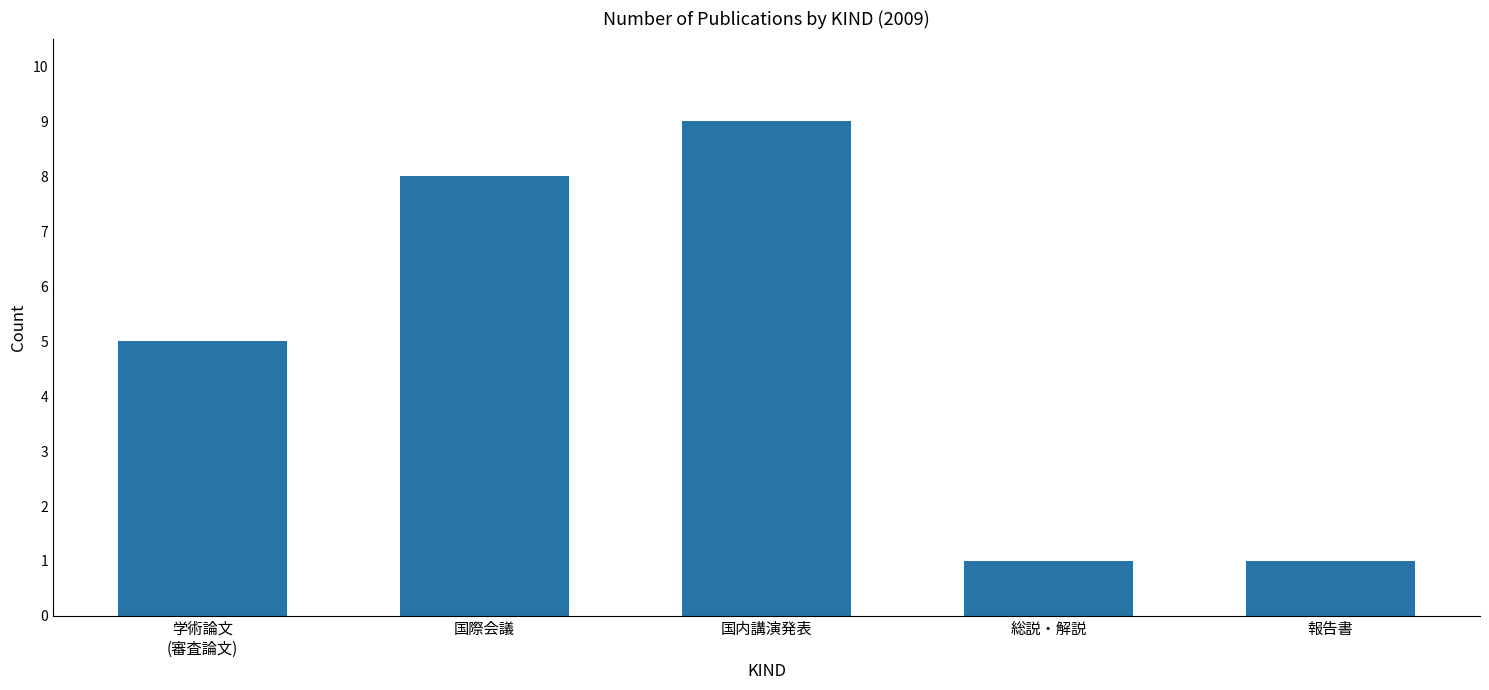

Reading right to left, list all the values displayed in this chart.

1	1	9	8	5